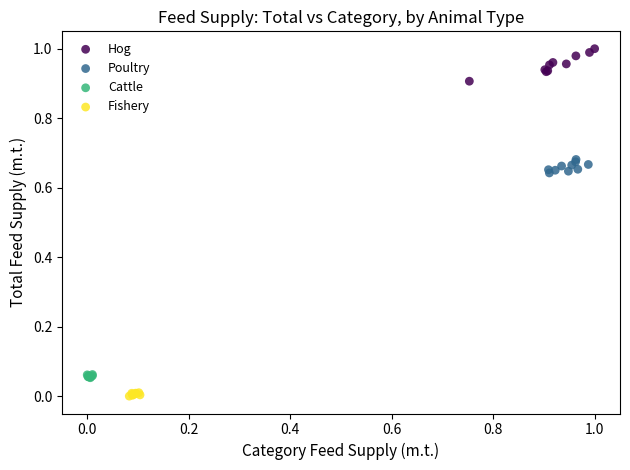

Which series reaches the minimum Y coordinate?

Fishery